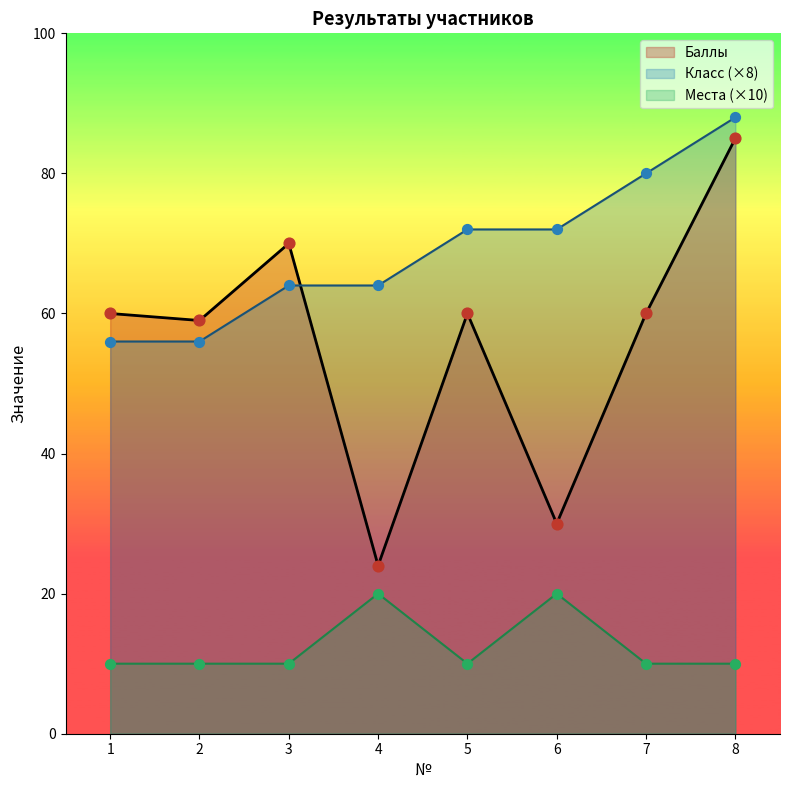

What is the total value across all series at 5?

142